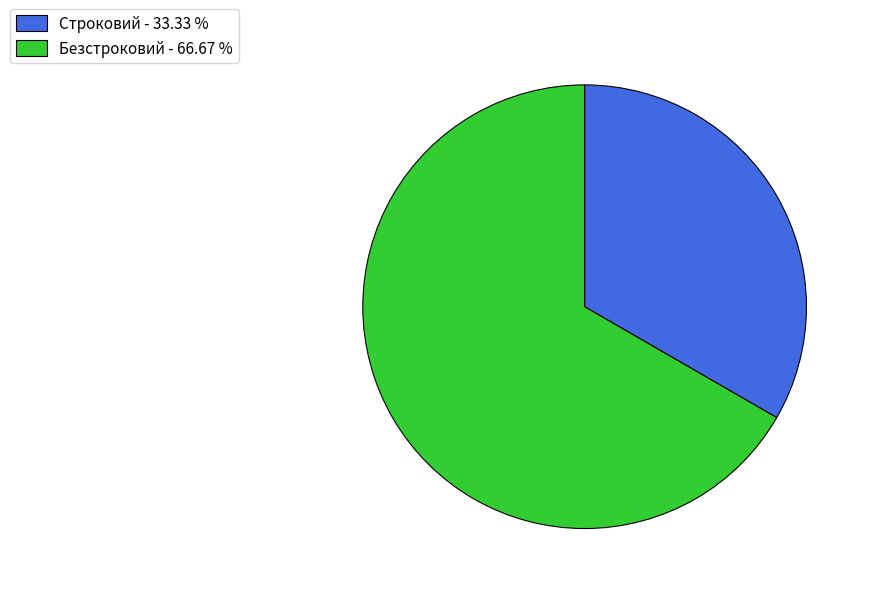

How many slices are in this pie chart?

2